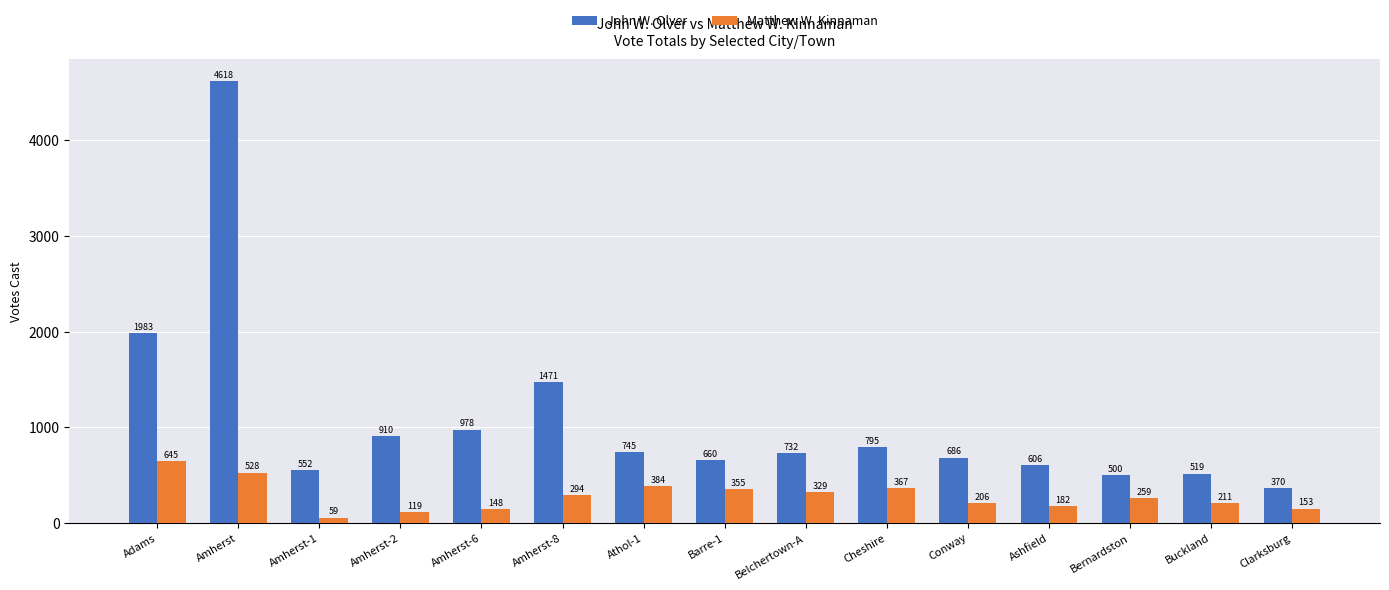

What is the label of the 9th bar from the right?

Athol-1